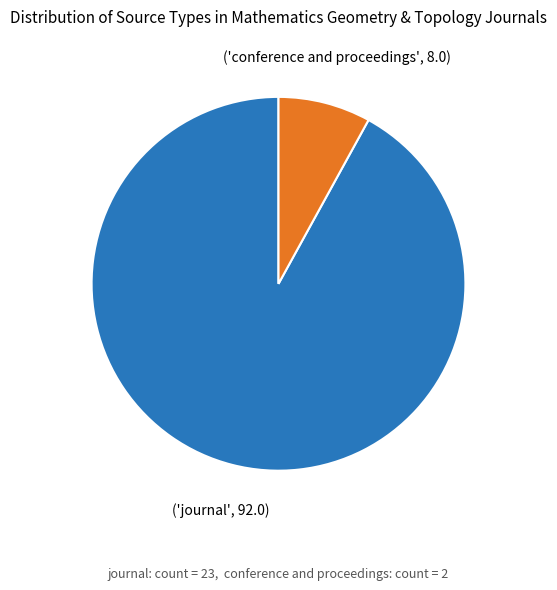

Which category has the biggest portion of the pie?

journal